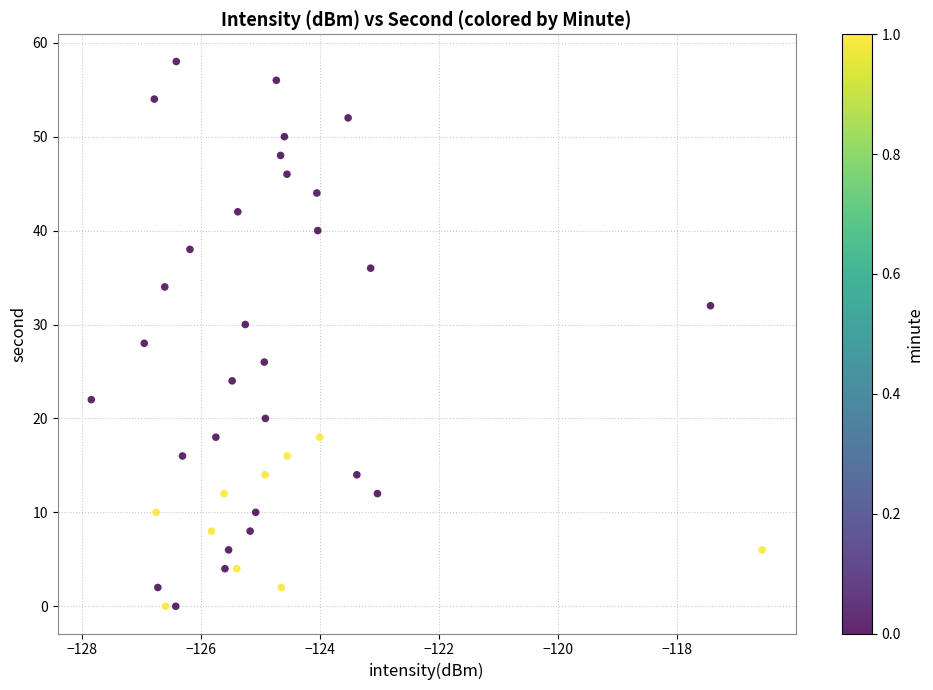

What is the range of Y values (max minus min)?

58